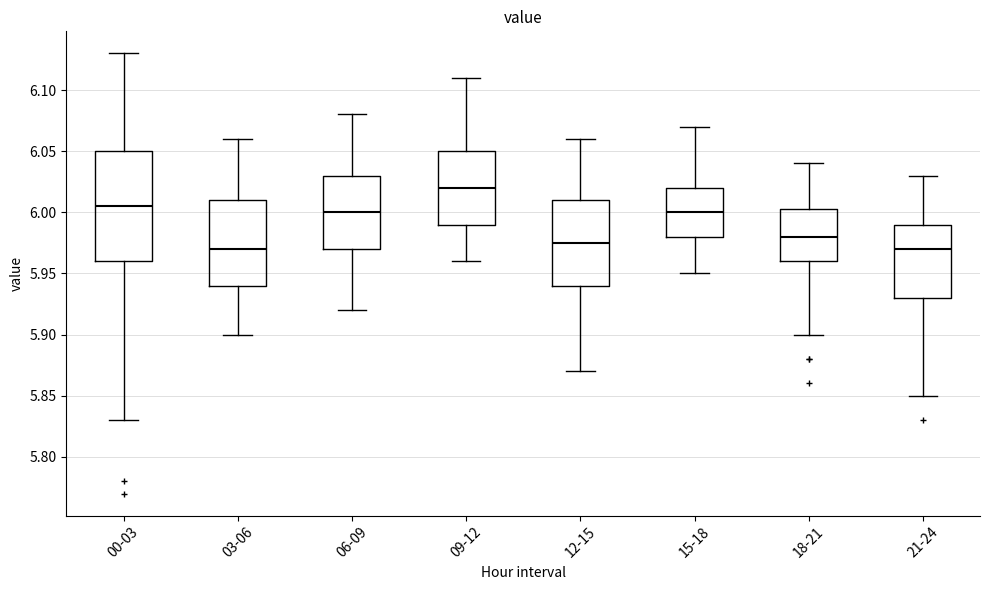

Reading left to right, transcribe this box plot: for each box, give where its median line is, the range the box spans, and where its two whiskers end, as read against the y-axis. The values are not printed on the chart, so give them approximately, as read against the axis.

00-03: median 6.005, box 5.960 to 6.050, whiskers 5.830 to 6.130
03-06: median 5.970, box 5.940 to 6.010, whiskers 5.900 to 6.060
06-09: median 6.000, box 5.970 to 6.030, whiskers 5.920 to 6.080
09-12: median 6.020, box 5.990 to 6.050, whiskers 5.960 to 6.110
12-15: median 5.975, box 5.940 to 6.010, whiskers 5.870 to 6.060
15-18: median 6.000, box 5.980 to 6.020, whiskers 5.950 to 6.070
18-21: median 5.980, box 5.960 to 6.005, whiskers 5.900 to 6.040
21-24: median 5.970, box 5.930 to 5.990, whiskers 5.850 to 6.030